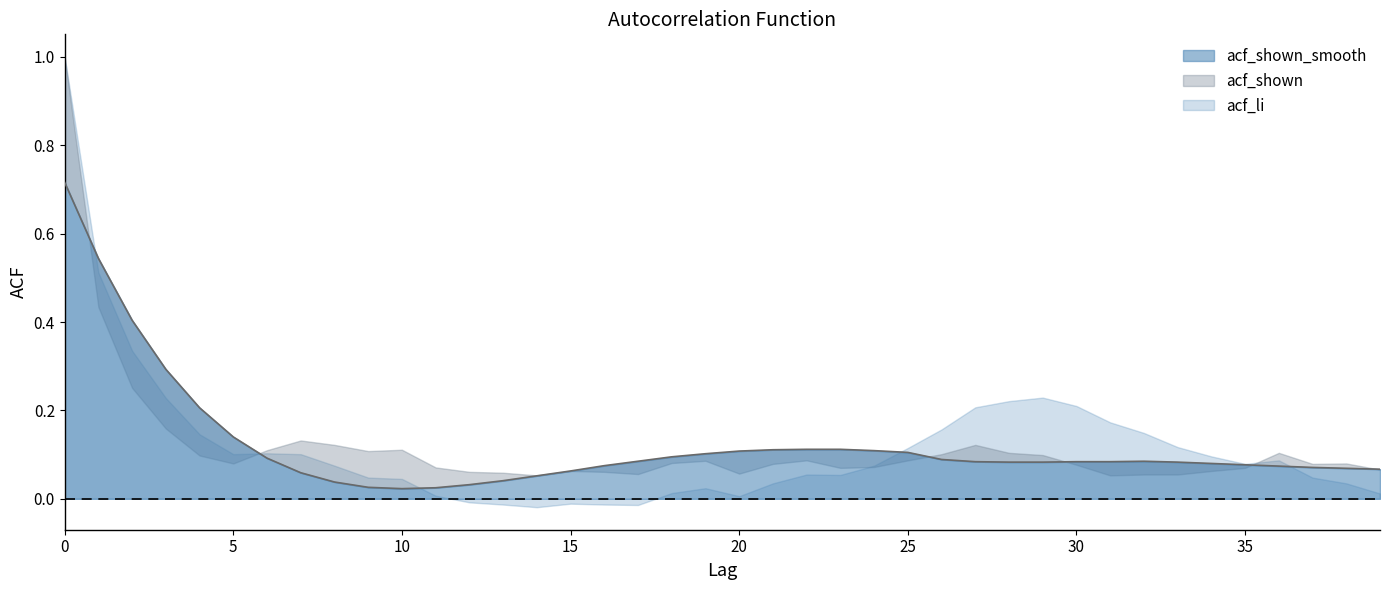

Between 36 and 37, which is larger?

36